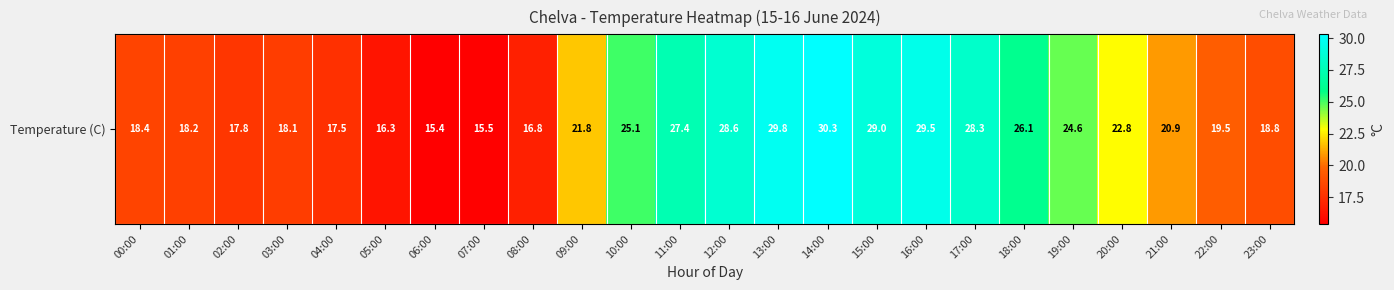

Reading left to right, extract all data points from this chart.

18.4	18.2	17.8	18.1	17.5	16.3	15.4	15.5	16.8	21.8	25.1	27.4	28.6	29.8	30.3	29.0	29.5	28.3	26.1	24.6	22.8	20.9	19.5	18.8